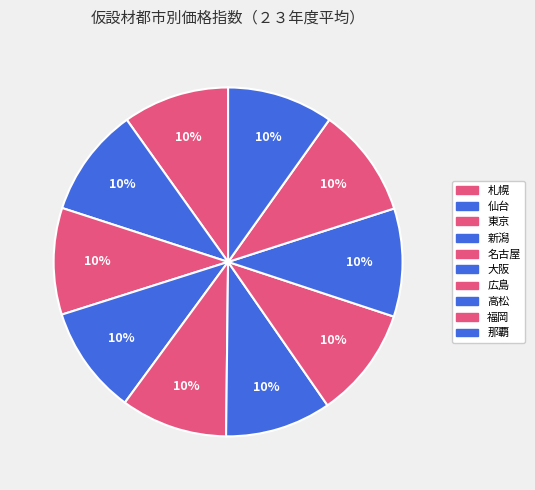

Is the sum of 広島 and 新潟 greater than half?

No